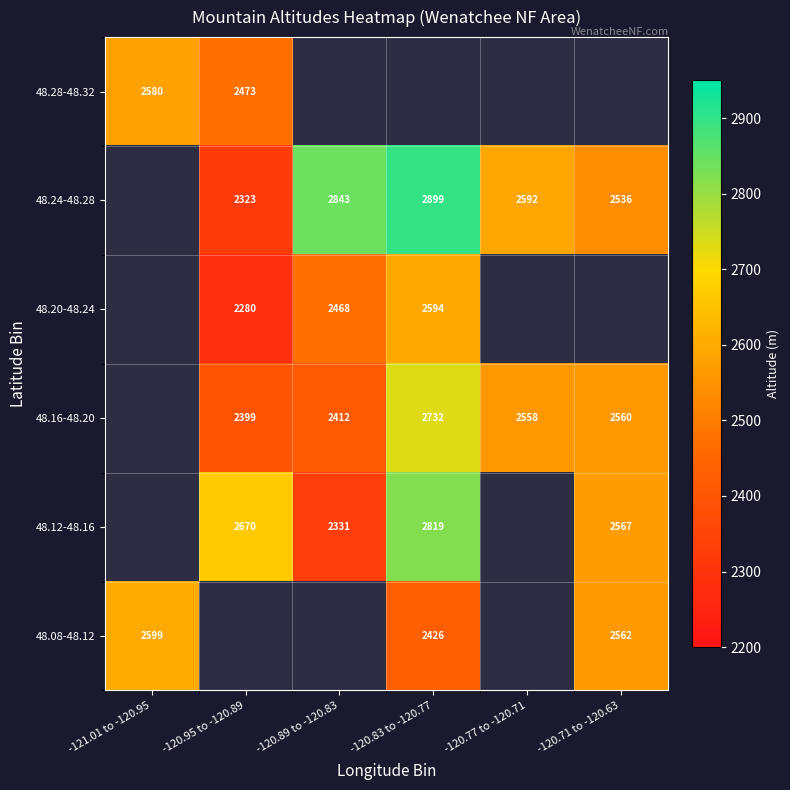

The value of 48.24-48.28 at -120.89 to -120.83 is 2843. True or false?

True